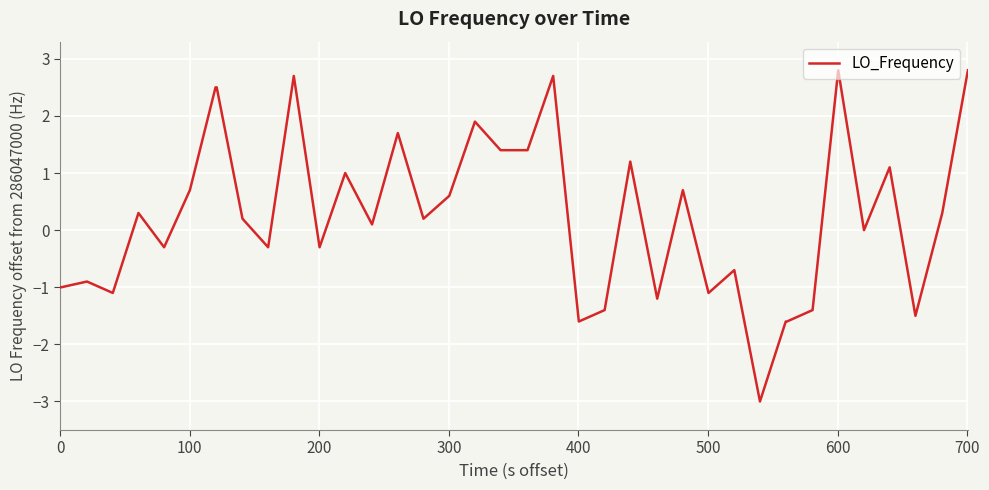

What is the greatest value displayed?

2.8